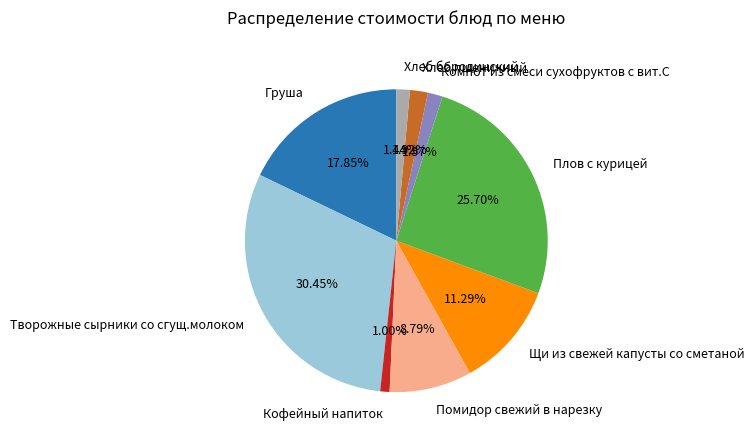

What percentage do Хлеб пшеничный and Творожные сырники со сгущ.молоком together represent?

32.4%